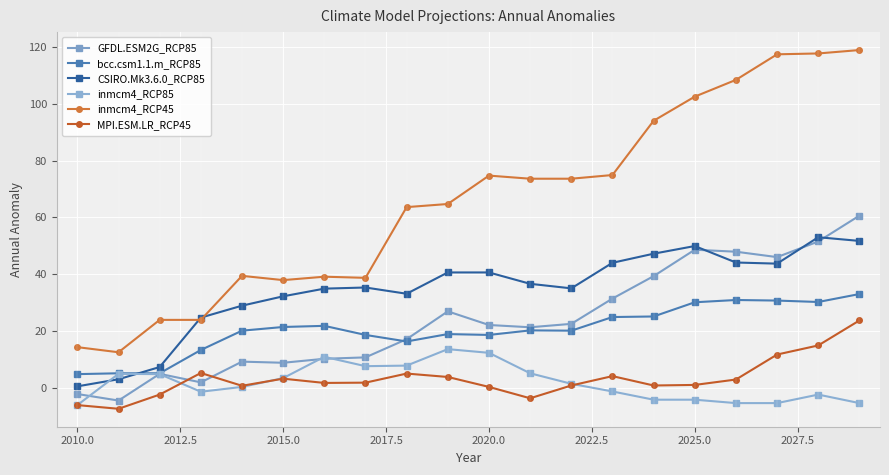

After their last crossing, which series has the higher values: CSIRO.Mk3.6.0_RCP85 or GFDL.ESM2G_RCP85?

GFDL.ESM2G_RCP85